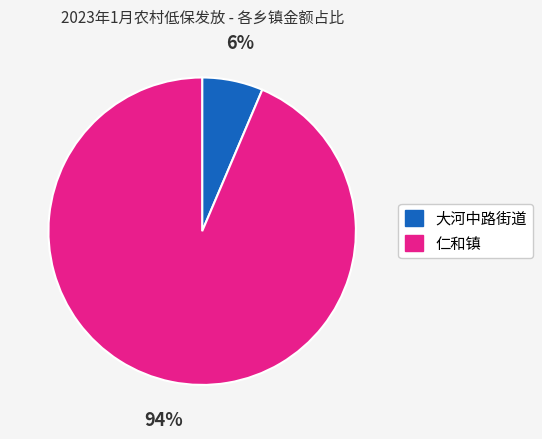

To the nearest percent, what is the average slice percentage?

50%